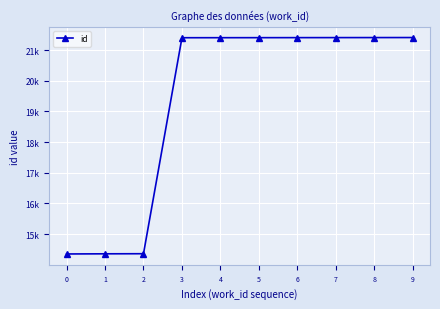

Reading left to right, transcribe all the data shown in this chart.

0=14356	1=14361	2=14364	3=21400	4=21401	5=21402	6=21403	7=21404	8=21405	9=21406